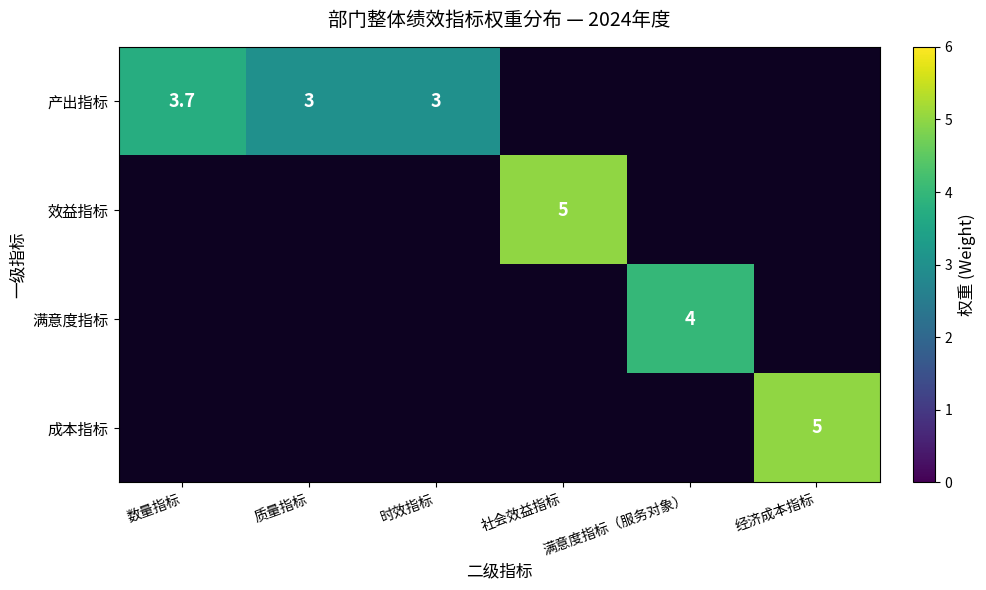

Count the 满意度指标 values in the range 0 to 1.

5